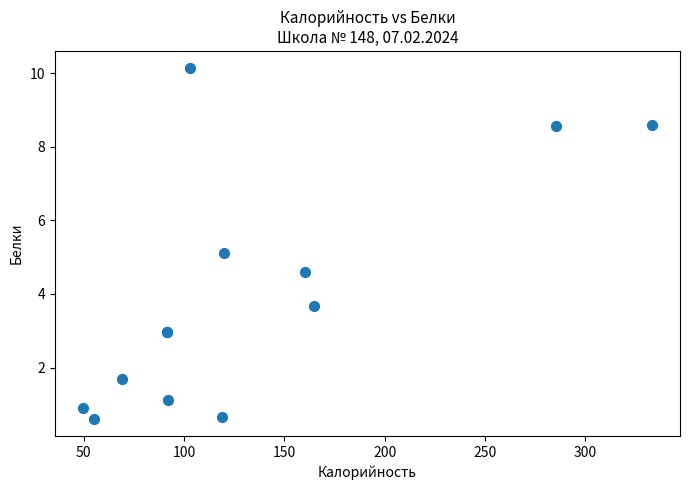

What Y value in the scatter plot is closest to 5?

5.1